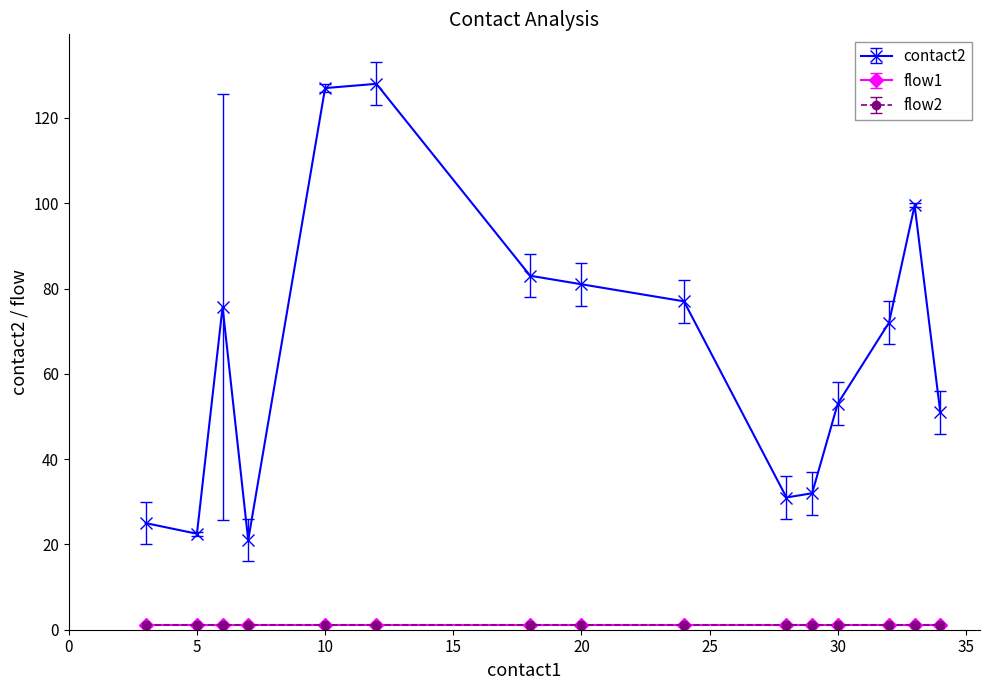

Is this an area chart (filled region under the line)?

No